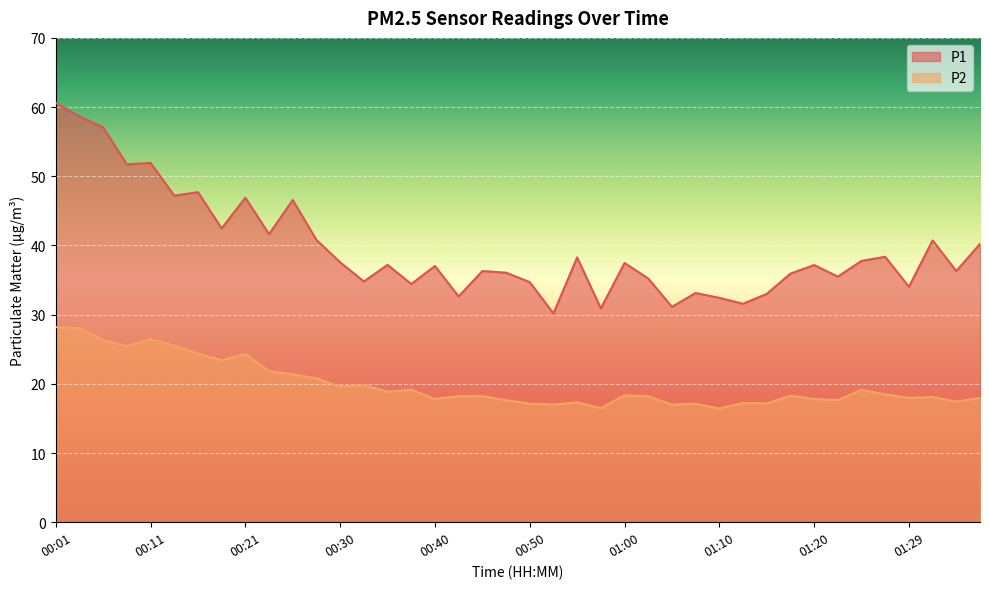

True or false: P1 and P2 cross at least once.

False